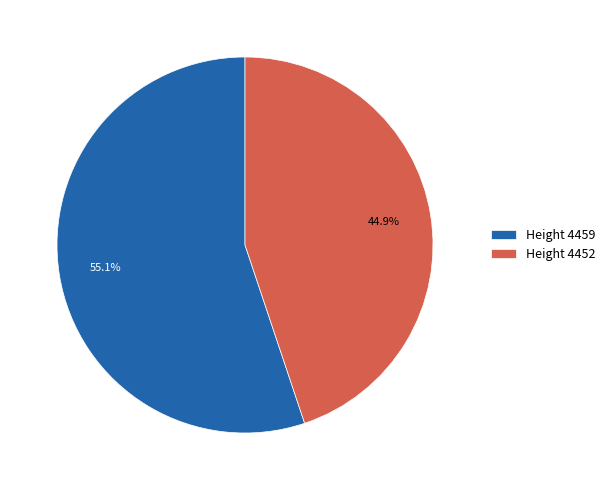

Count the number of slices in the pie.

2